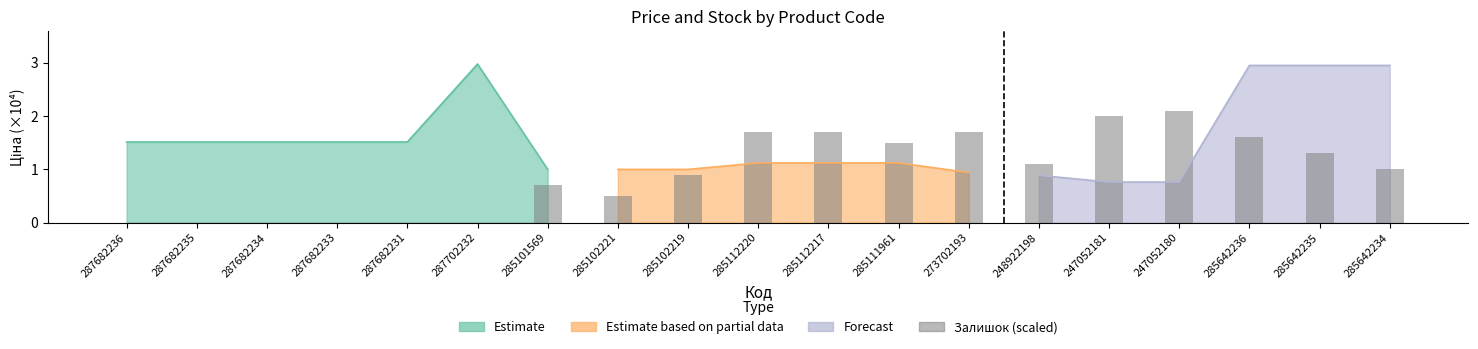

How many data points does each series have?

19